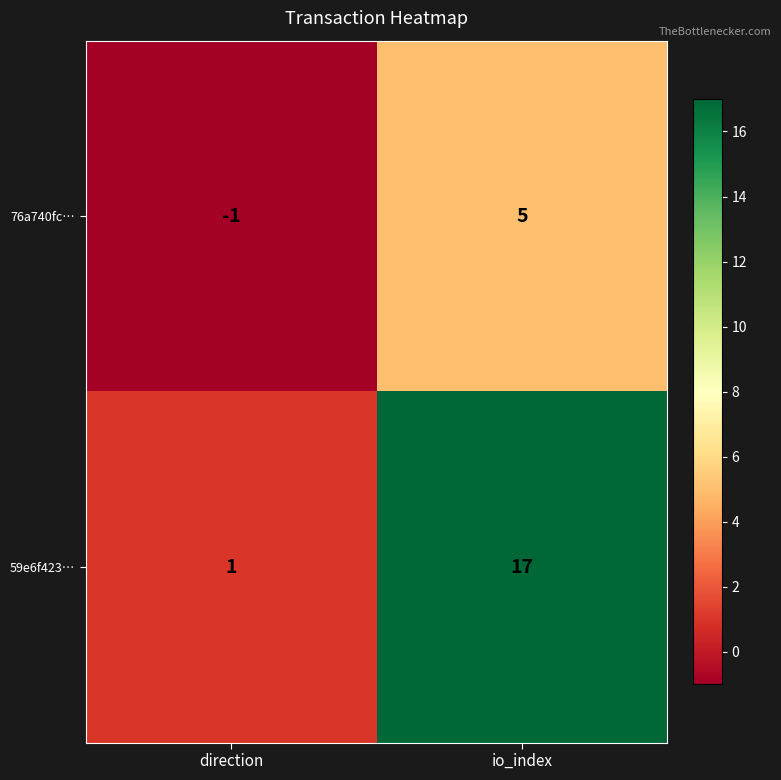

Reading left to right, what are all the values shown in this chart?

76a740fc…: direction=-1	io_index=5
59e6f423…: direction=1	io_index=17